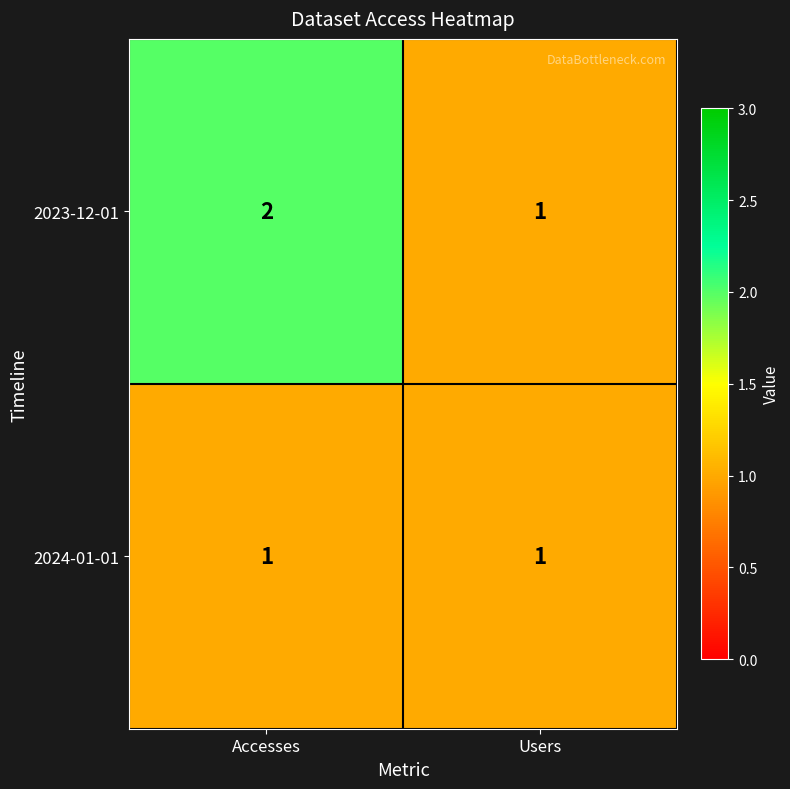

Rank the series by their average value, from highest to lowest.

2023-12-01, 2024-01-01